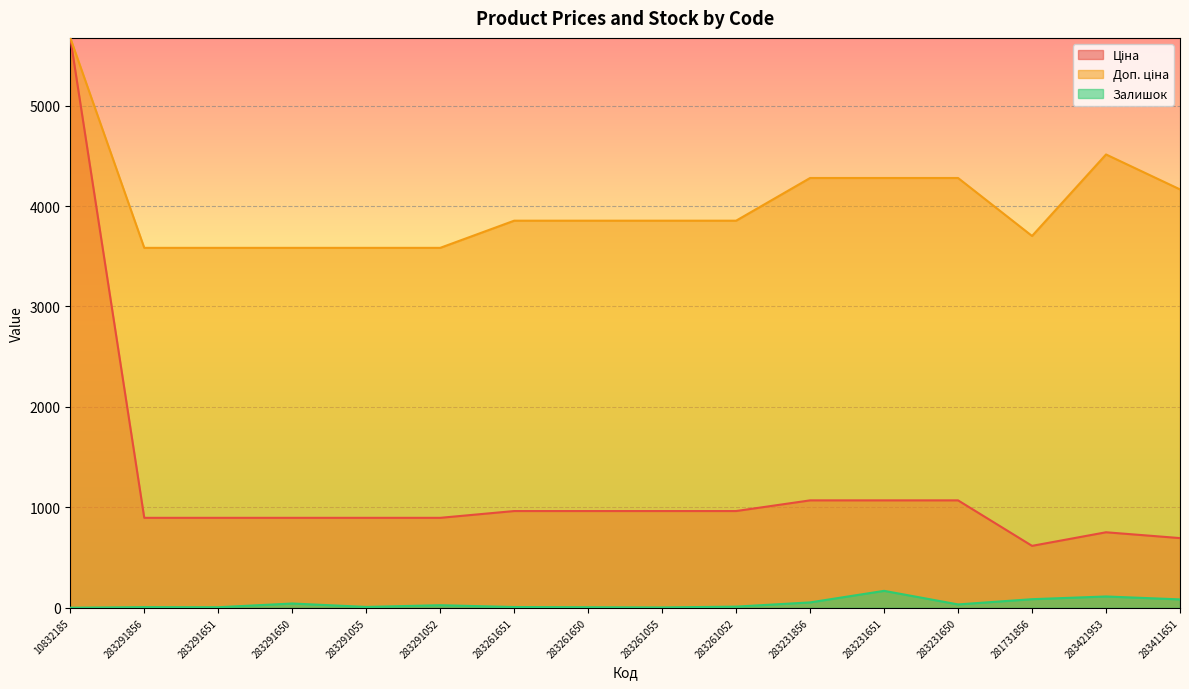

What is the value of the Залишок point at the 16th from the left?

84.0